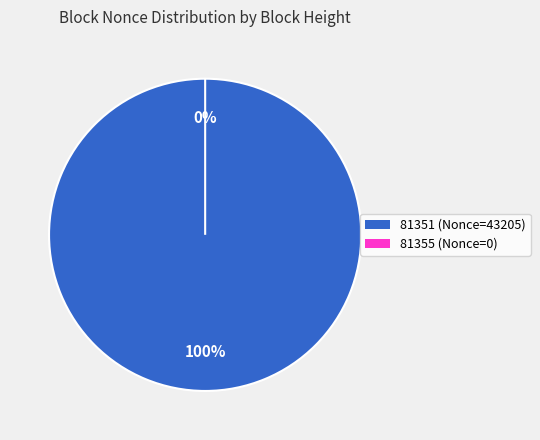

Is it true that 81355 is 0% of the pie?

True